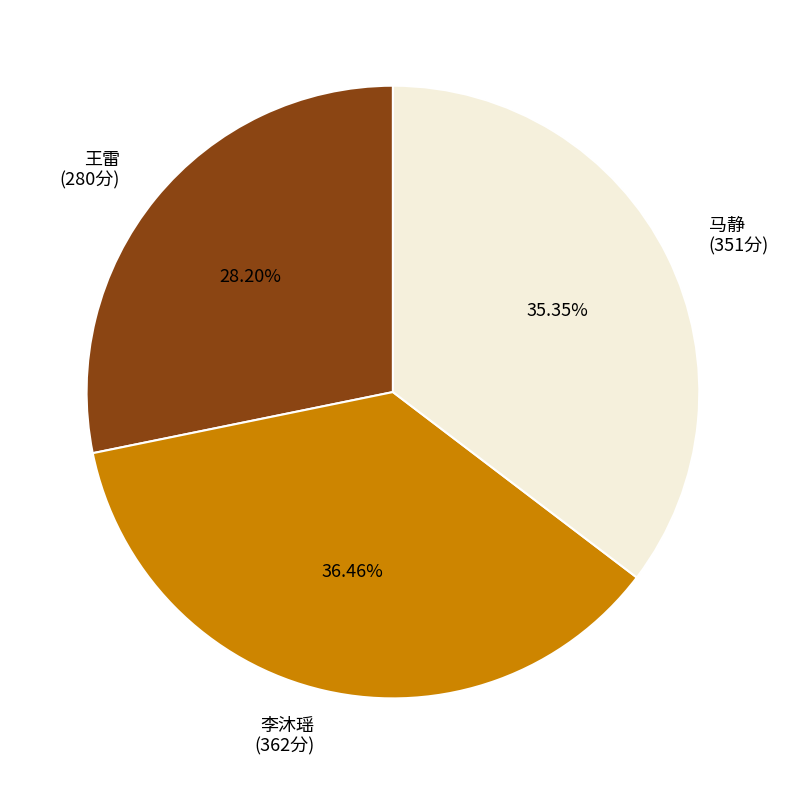

Which category has the smallest portion of the pie?

王雷